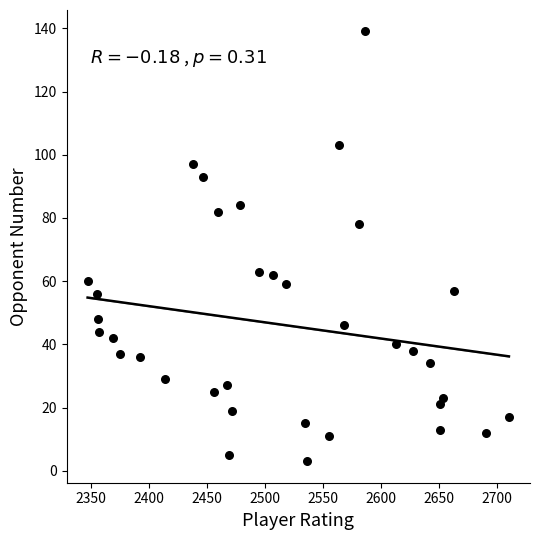

What is the range of X values (max minus min)?

363